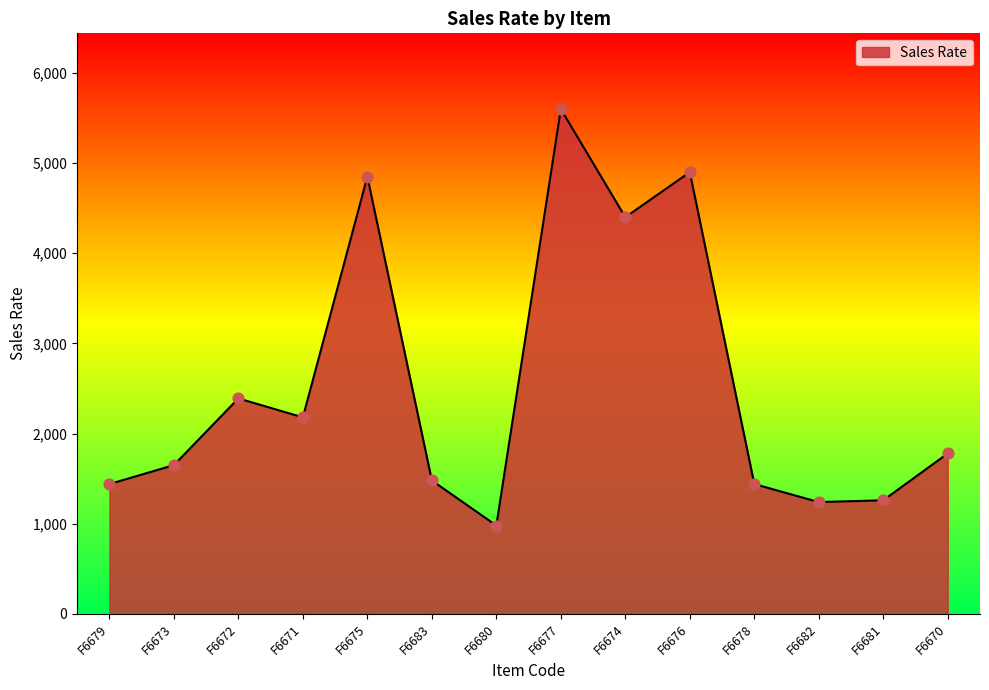

What is the ratio of the value at F6678 to the value at F6674?

0.3